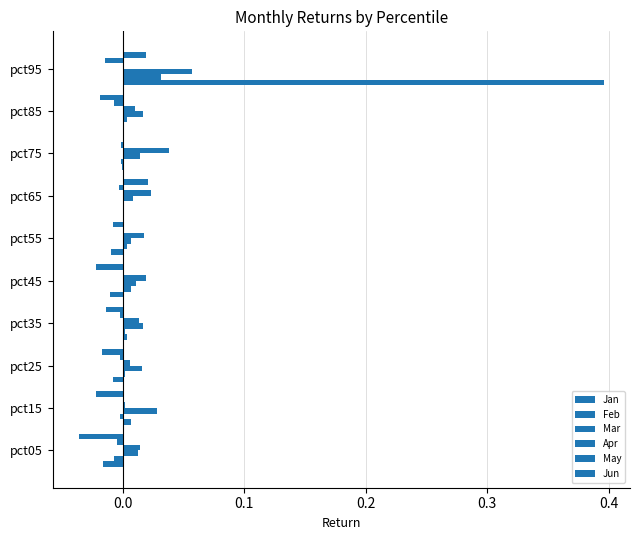

How many groups of bars are there?

10